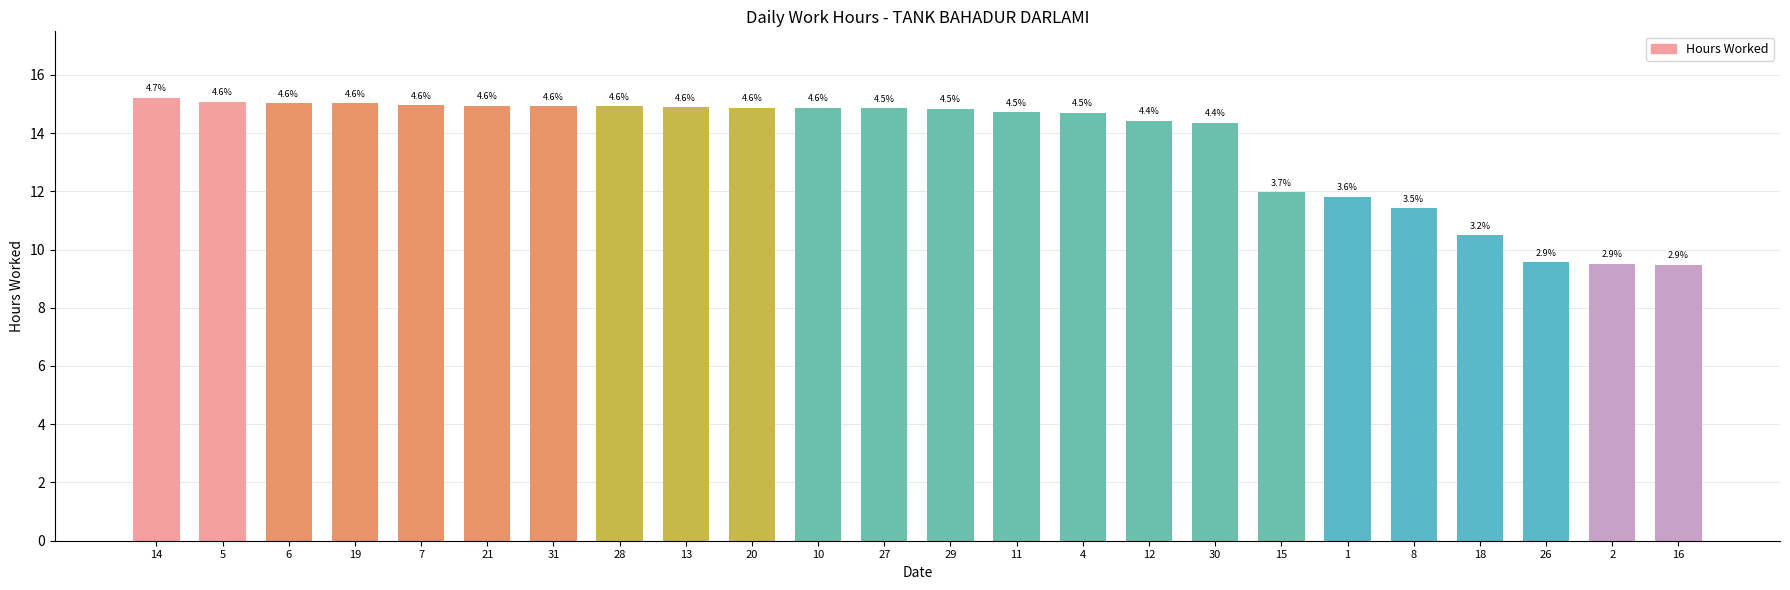

The chart shows a value of 9.6 at 26. True or false?

True